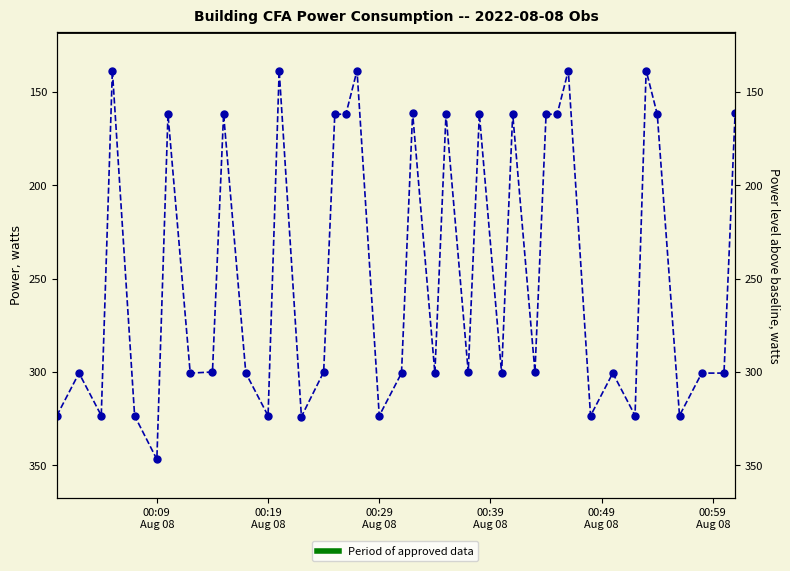

The value at 00:29
Aug 08 is 323.3. True or false?

True